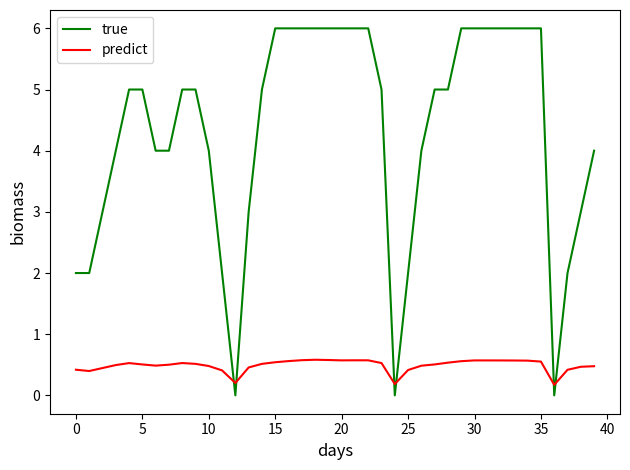

Which series has the largest total across all categories?

true